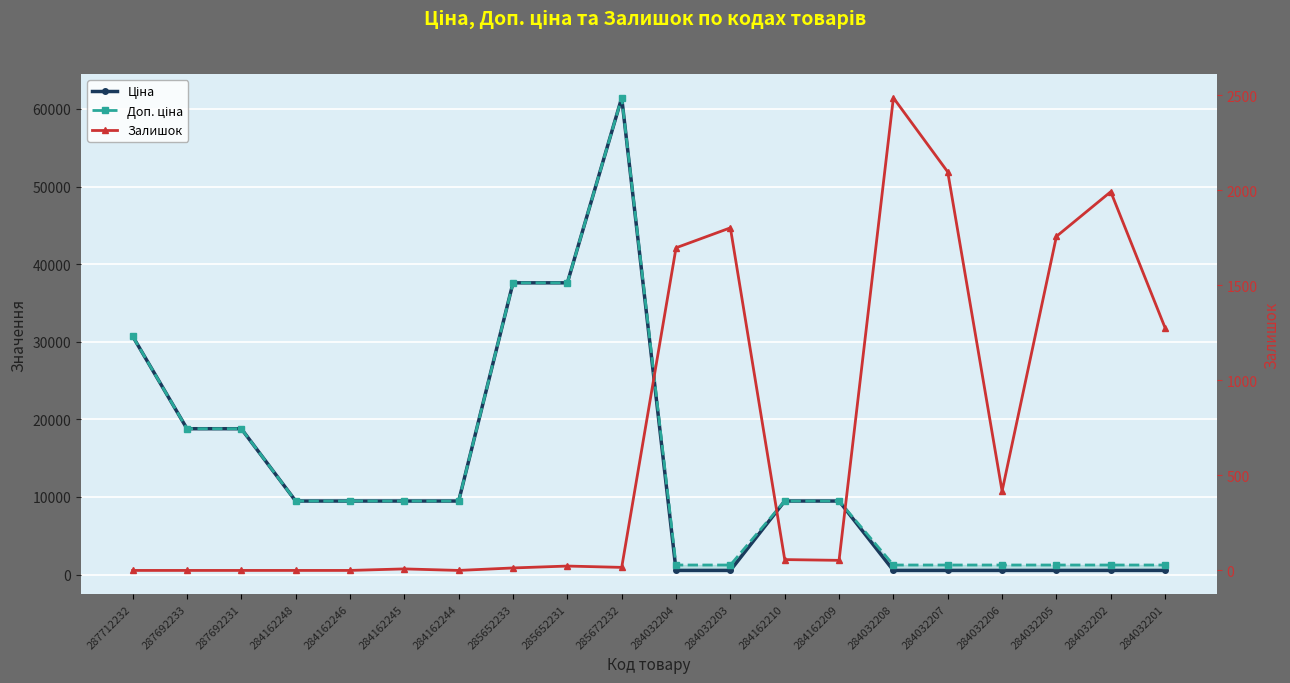

Read the Ціна value at 287712232.

30717.1